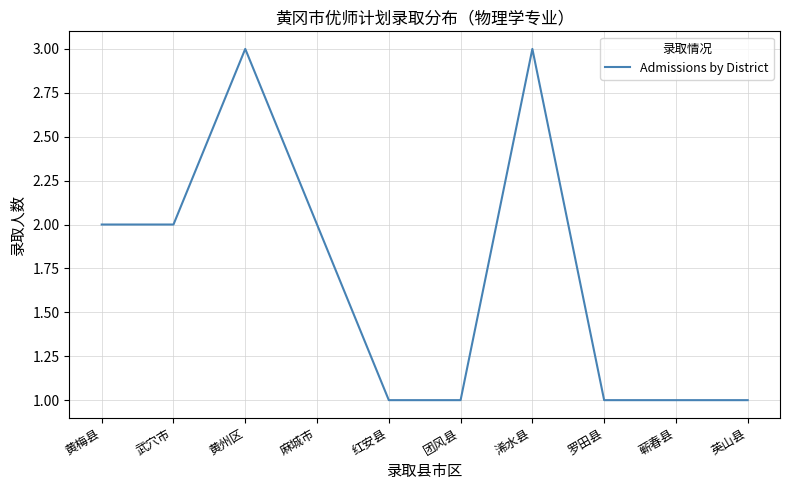

Reading left to right, extract all data points from this chart.

黄梅县=2	武穴市=2	黄州区=3	麻城市=2	红安县=1	团风县=1	浠水县=3	罗田县=1	蕲春县=1	英山县=1